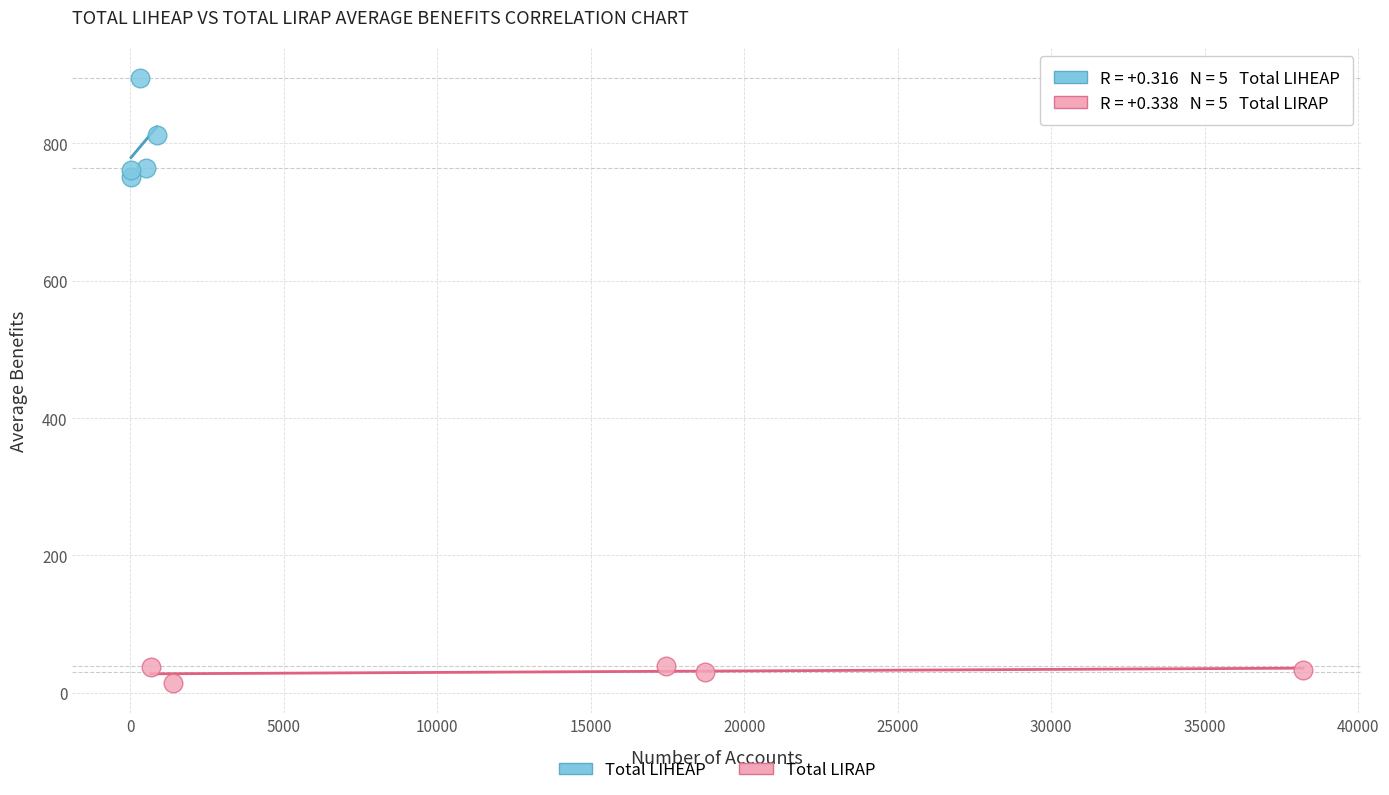

Which series reaches the minimum Y coordinate?

Total LIRAP